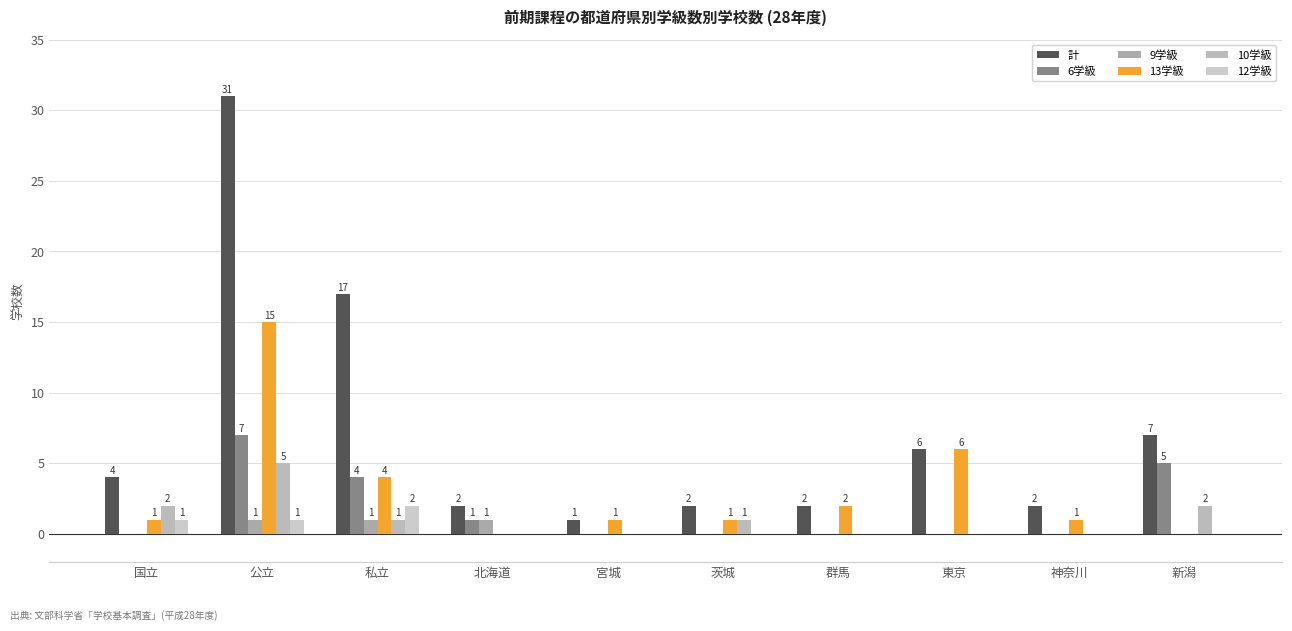

Rank the categories by 12学級 value from lowest to highest.

北海道, 宮城, 茨城, 群馬, 東京, 神奈川, 新潟, 国立, 公立, 私立